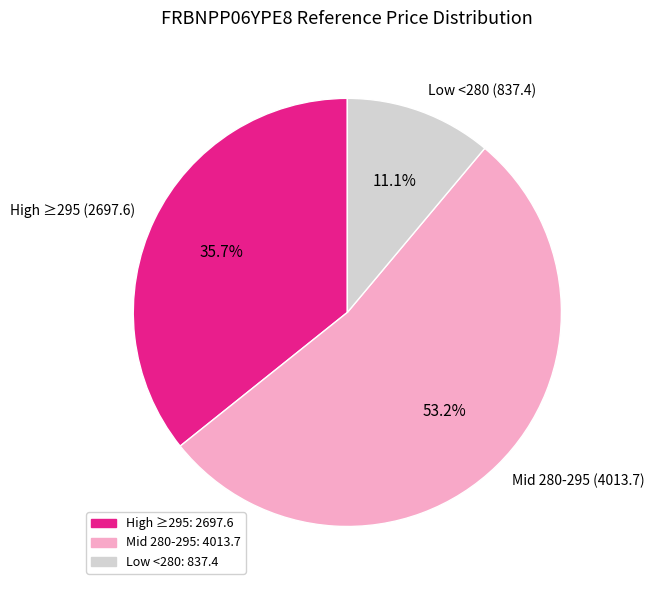

Combined, do Mid 280-295 (4013.7) and Low <280 (837.4) account for over 50%?

Yes